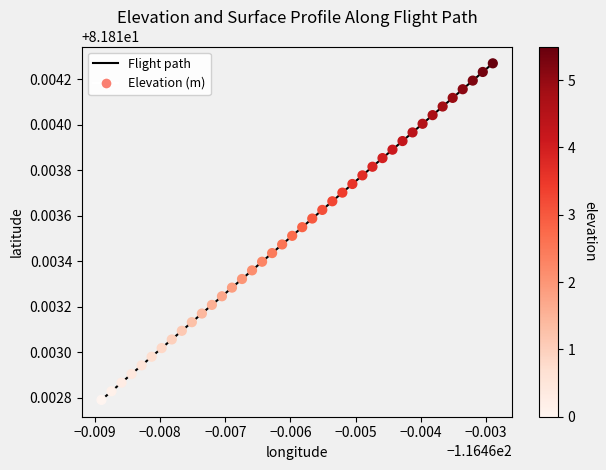

Is this an area chart (filled region under the line)?

No